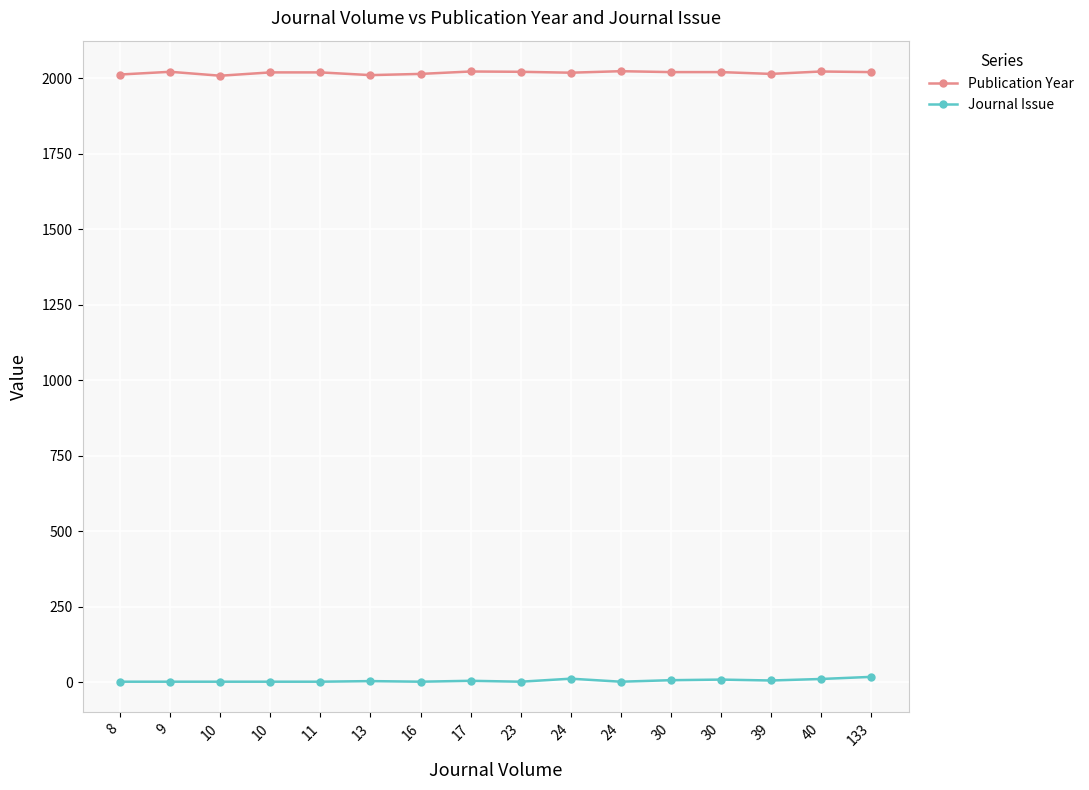

Which label corresponds to the largest value in the chart?

24